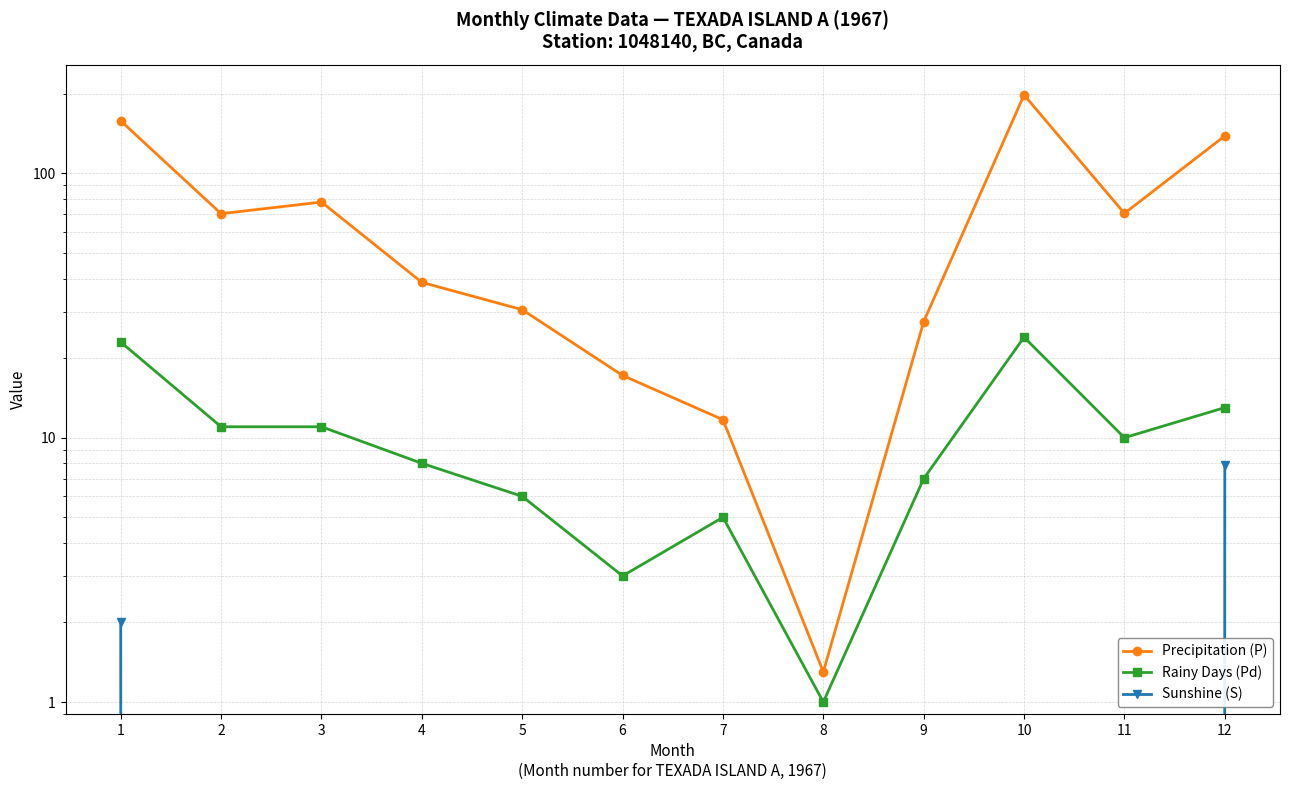

Is the value of Rainy Days (Pd) at 5 greater than the value of Sunshine (S) at 3?

Yes